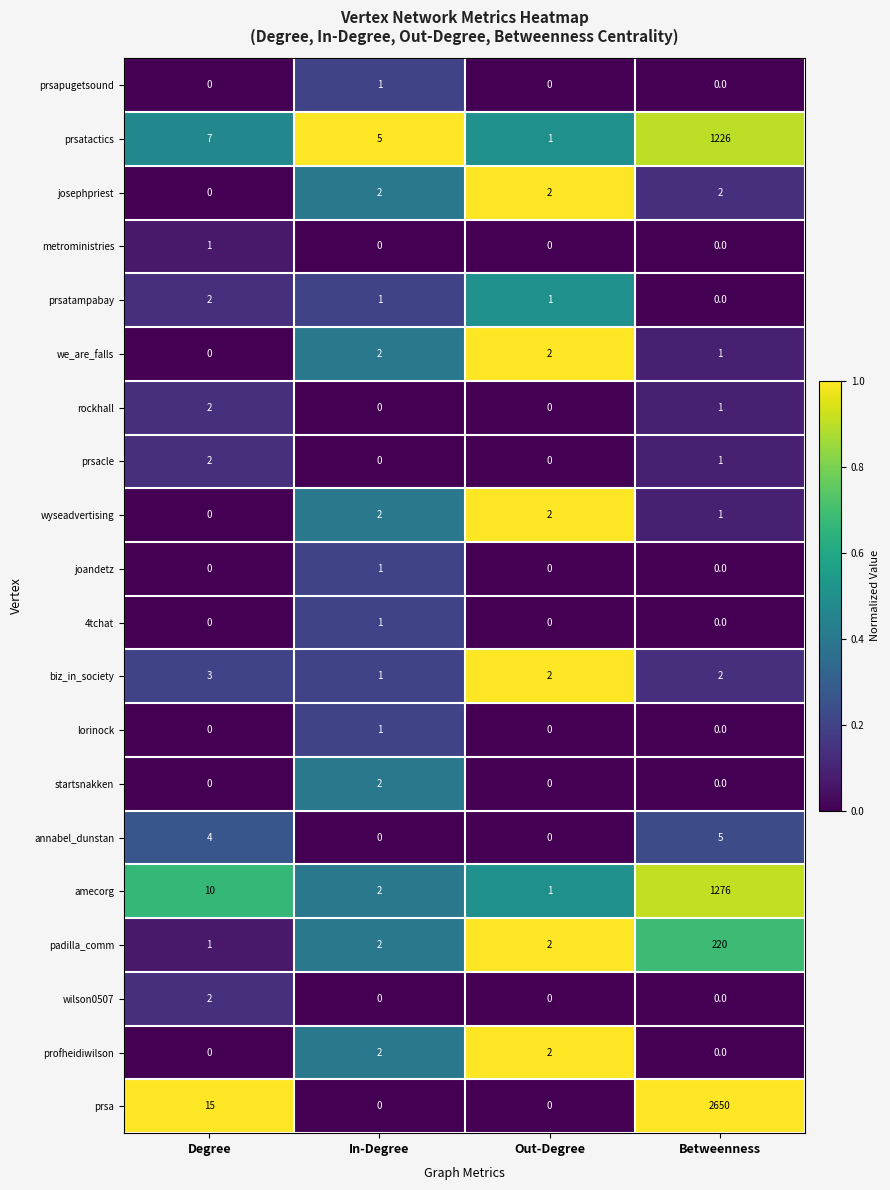

How many series are shown in this chart?

20